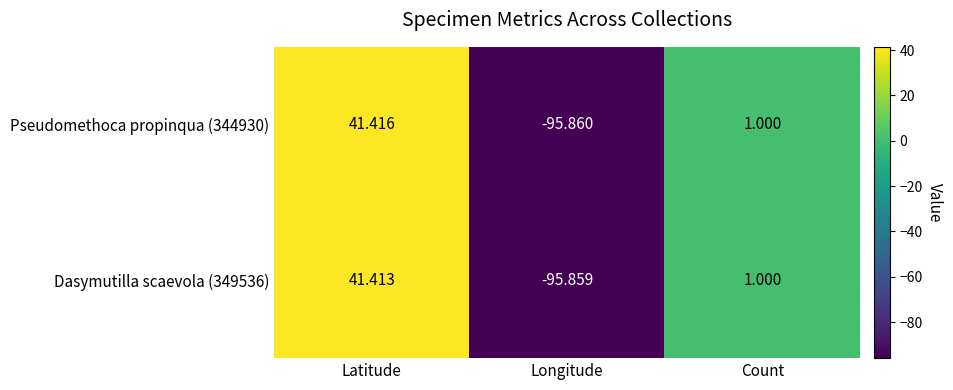

Which label corresponds to the smallest value in the chart?

Longitude